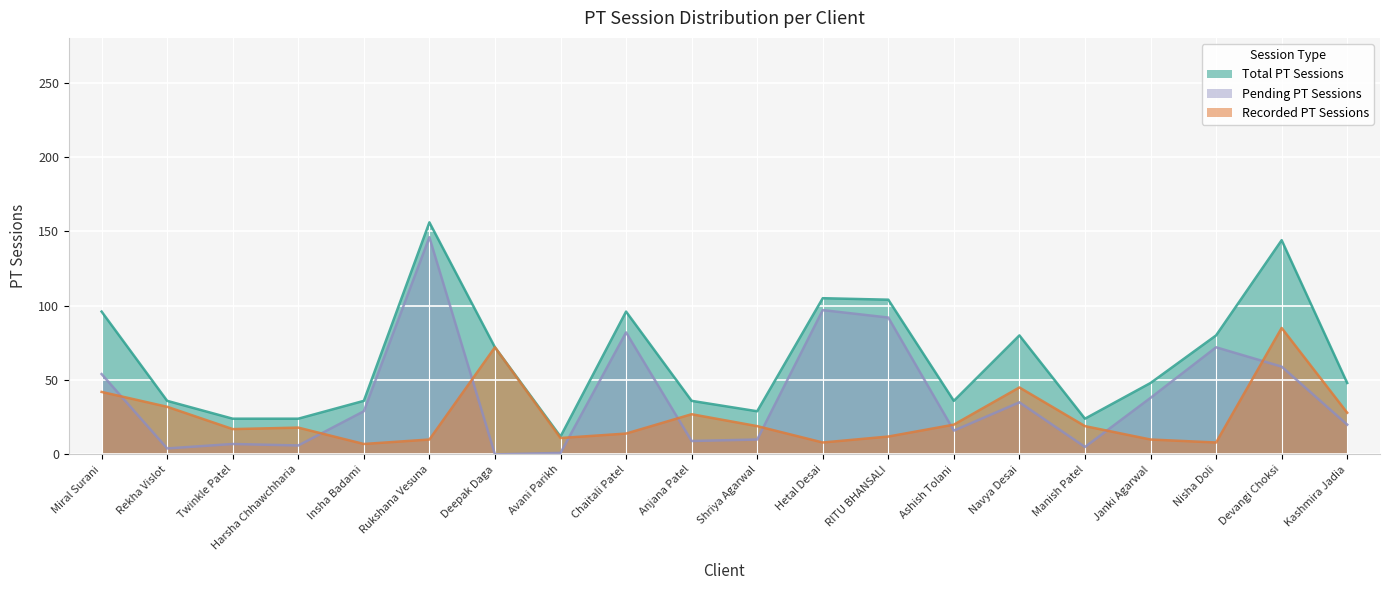

Count the number of data series in this chart.

3